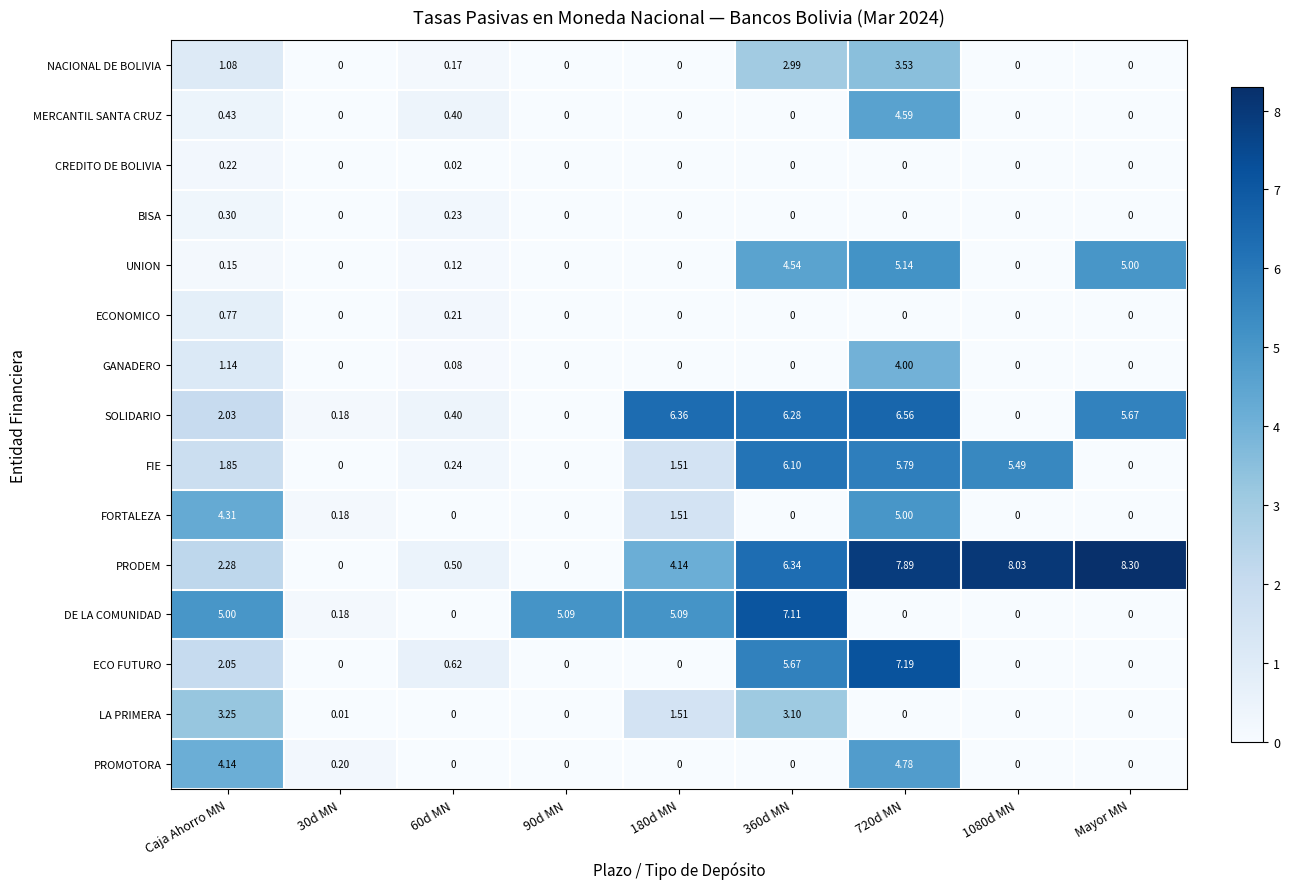

Which series has the largest total across all categories?

PRODEM